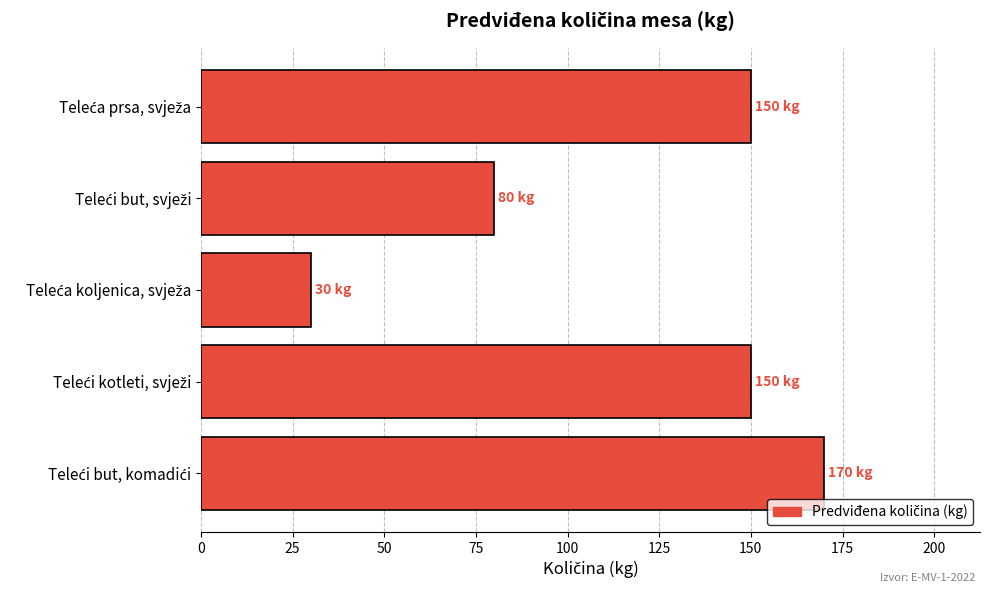

What is the average value?

116